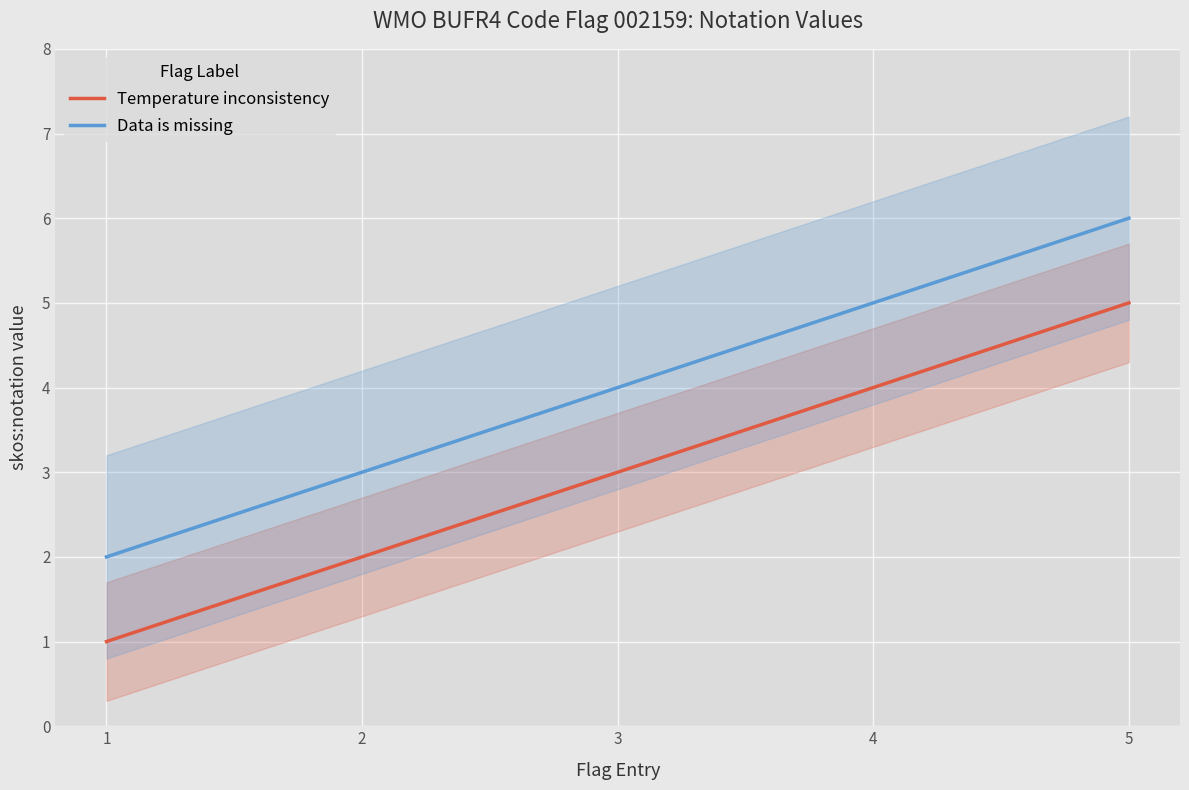

What is the highest value of the Temperature inconsistency series?

5